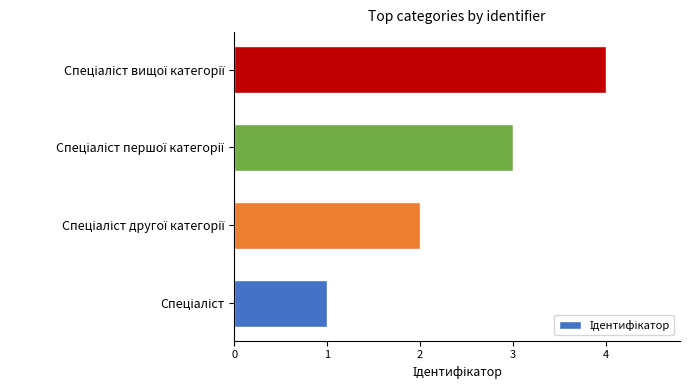

What is the sum of all values?

10